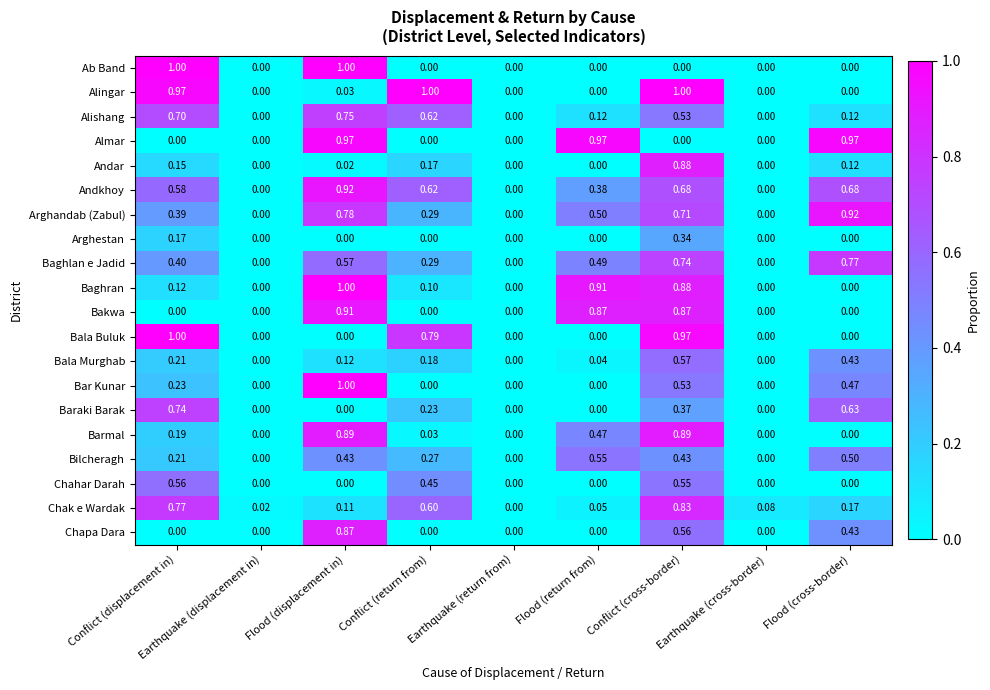

Which series has the largest total across all categories?

Andkhoy